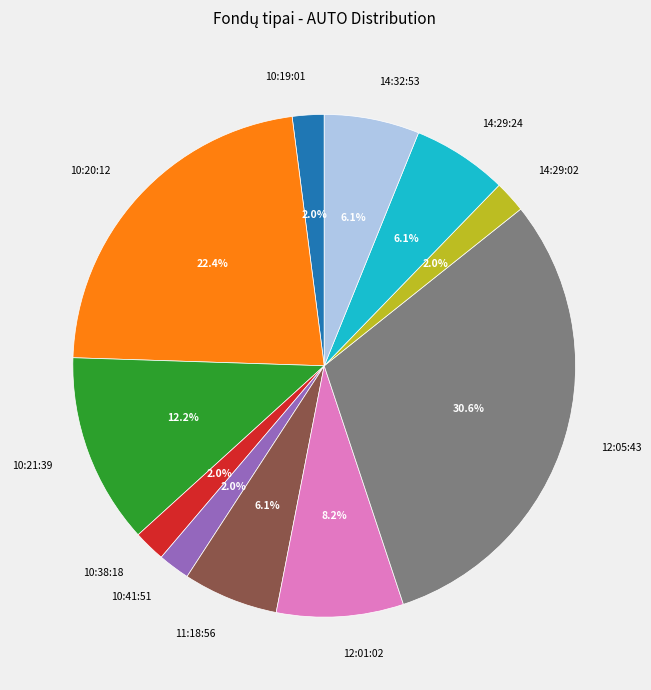

Is there any slice that represents more than half of the pie?

No